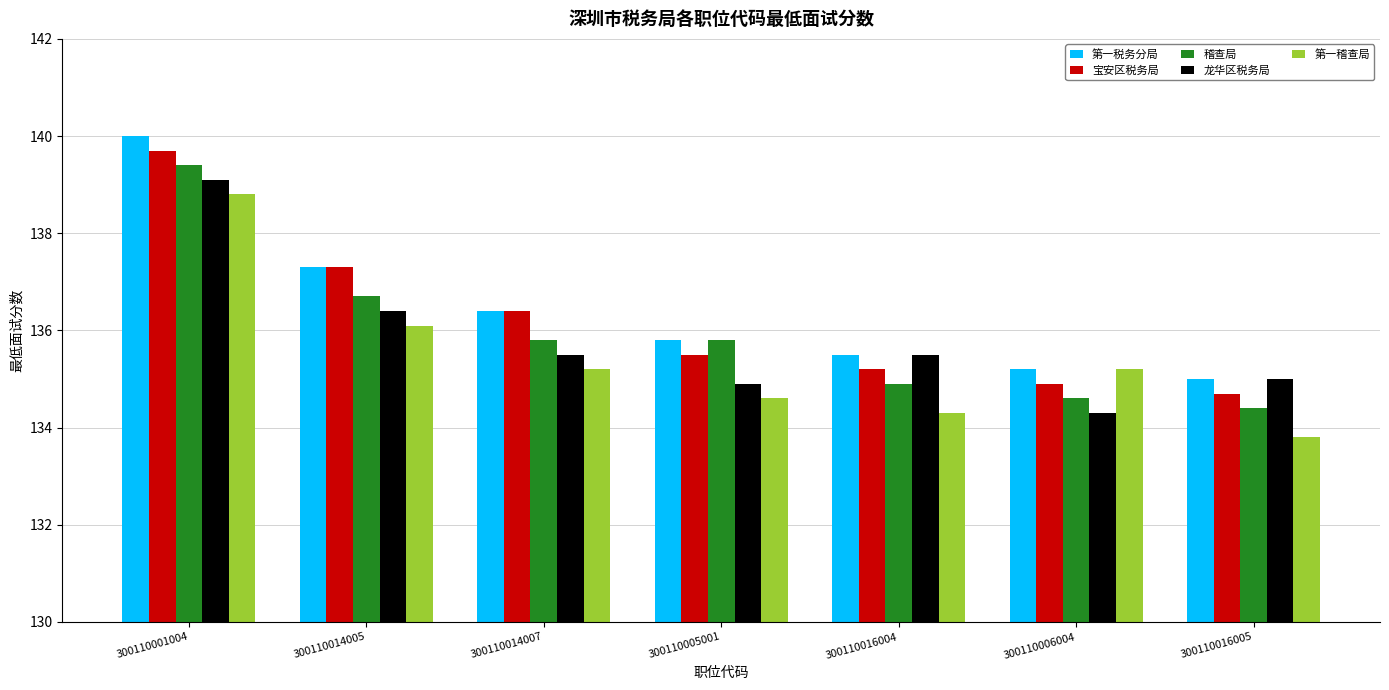

What position from the left is 300110005001?

4